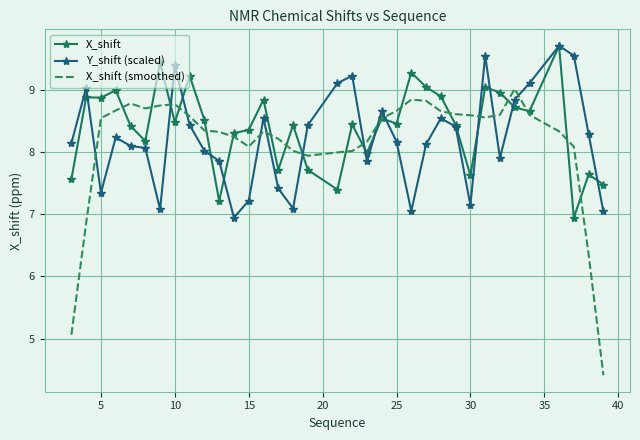

Count the number of categories in the chart.

35